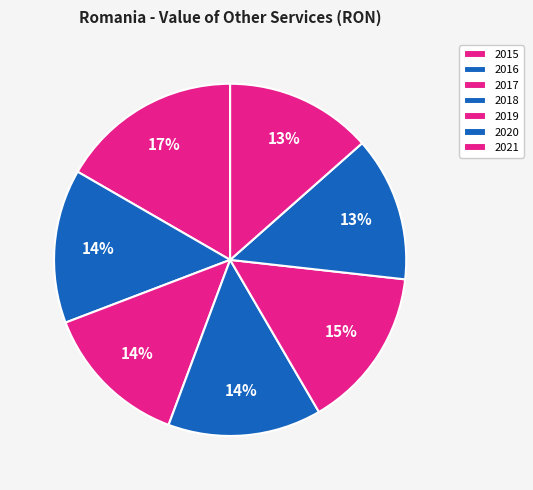

To the nearest percent, what portion does 2017 represent?

14%